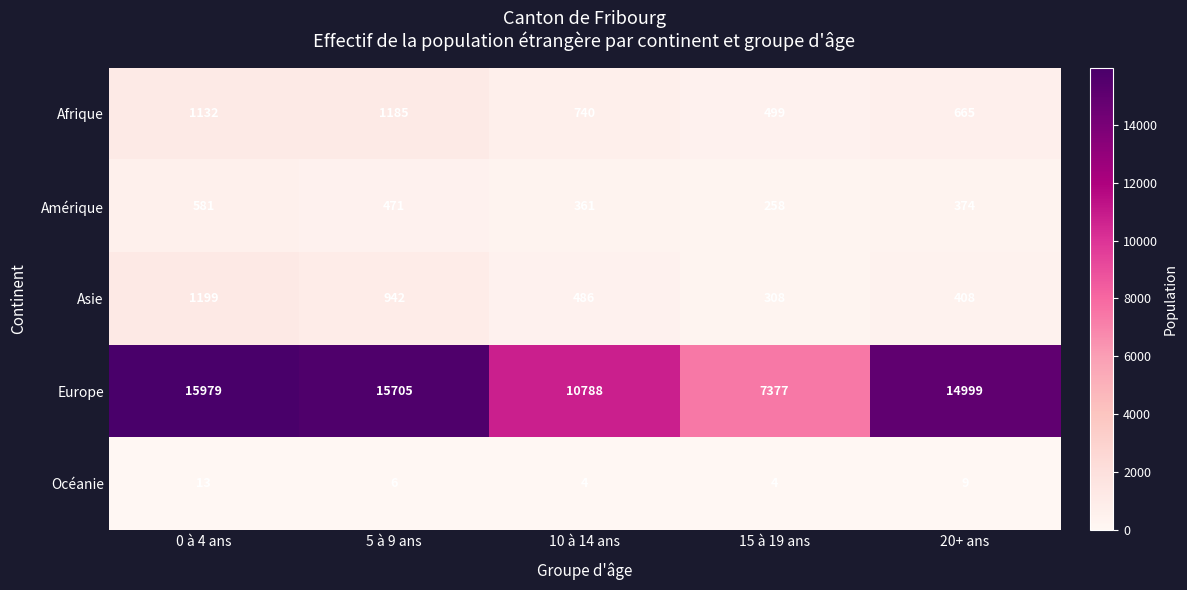

Rank the series at 0 à 4 ans from lowest to highest value.

Océanie, Amérique, Afrique, Asie, Europe